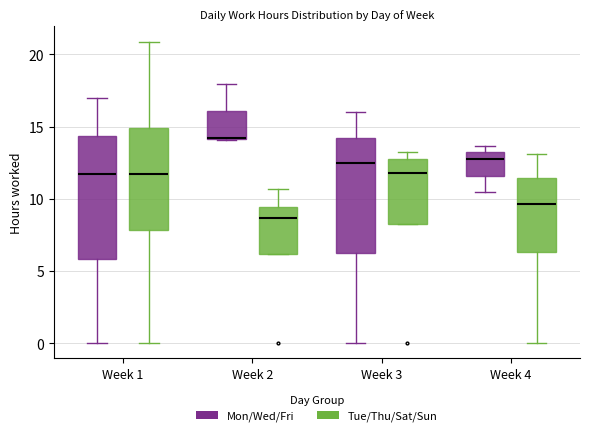

Reading left to right, transcribe this box plot: for each box, give where its median line is, the range the box spans, and where its two whiskers end, as read against the y-axis. The values are not printed on the chart, so give them approximately, as read against the axis.

Week 1 (Mon/Wed/Fri): median 11.5, box 6.0 to 14.5, whiskers 0.0 to 17.0
Week 1 (Tue/Thu/Sat/Sun): median 11.5, box 8.0 to 15.0, whiskers 0.0 to 21.0
Week 2 (Mon/Wed/Fri): median 14.0 (drawn on the box's lower edge), box 14.0 to 16.0, whiskers 14.0 to 18.0
Week 2 (Tue/Thu/Sat/Sun): median 8.5, box 6.0 to 9.5, whiskers 6.0 to 10.5
Week 3 (Mon/Wed/Fri): median 12.5, box 6.0 to 14.0, whiskers 0.0 to 16.0
Week 3 (Tue/Thu/Sat/Sun): median 12.0, box 8.5 to 13.0, whiskers 8.5 to 13.0 (just above the box's upper edge)
Week 4 (Mon/Wed/Fri): median 13.0 (just below the box's upper edge), box 11.5 to 13.0, whiskers 10.5 to 13.5
Week 4 (Tue/Thu/Sat/Sun): median 9.5, box 6.5 to 11.5, whiskers 0.0 to 13.0